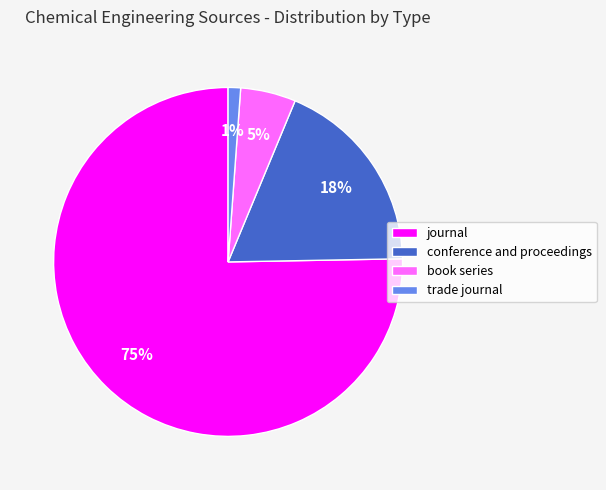

What is the ratio of the value at trade journal to the value at book series?

0.2